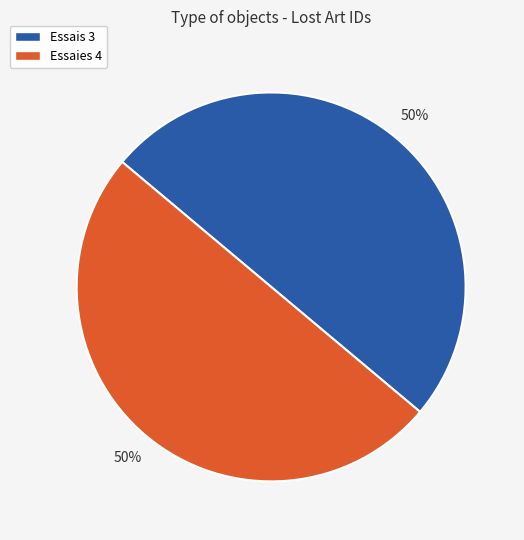

Approximately how many times larger is the value at Essais 3 compared to Essaies 4?

1.0